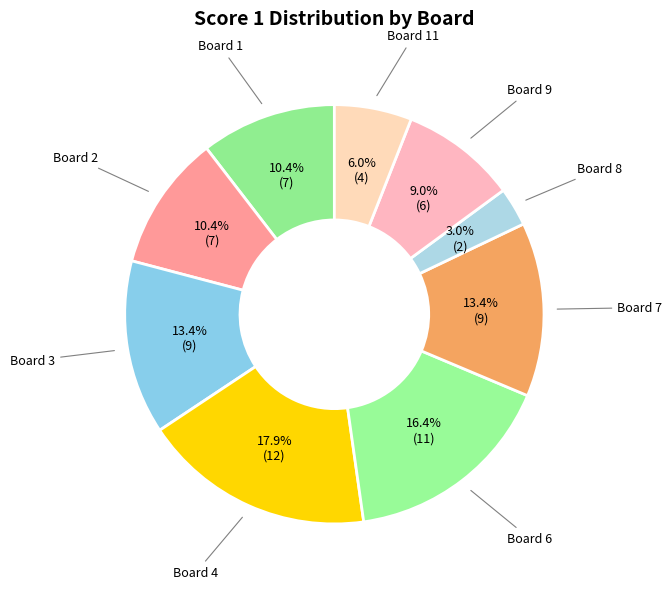

To the nearest percent, what is the difference between the largest and smallest slice percentages?

15%